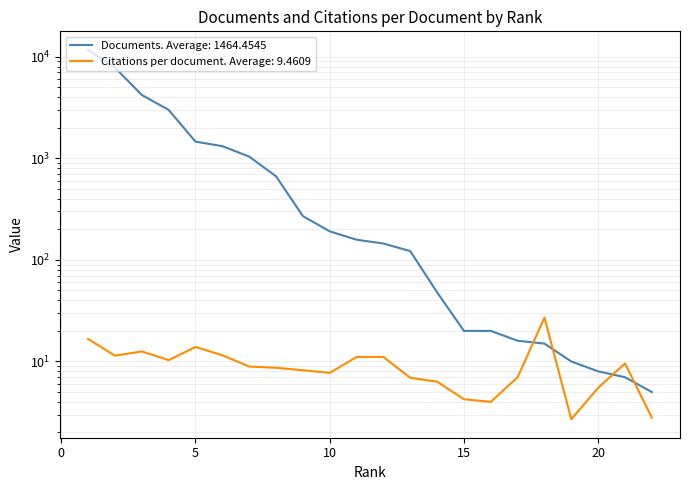

Reading left to right, what are all the values shown in this chart?

Documents: 22=5.0	21=7.0	20=8.0	19=10.0	18=15.0	17=16.0	16=20.0	15=20.0	14=48.0	13=122.0	12=145.0	11=158.0	10=191.0	9=270.0	8=665.0	7=1040.0	6=1317.0	5=1459.0	4=2995.0	3=4204.0	2=7804.0	1=11699.0
Citations per document: 22=2.8	21=9.6	20=5.5	19=2.7	18=27.1	17=7.0	16=4.0	15=4.2	14=6.3	13=6.9	12=11.1	11=11.1	10=7.7	9=8.2	8=8.7	7=8.9	6=11.5	5=13.9	4=10.3	3=12.6	2=11.4	1=16.6